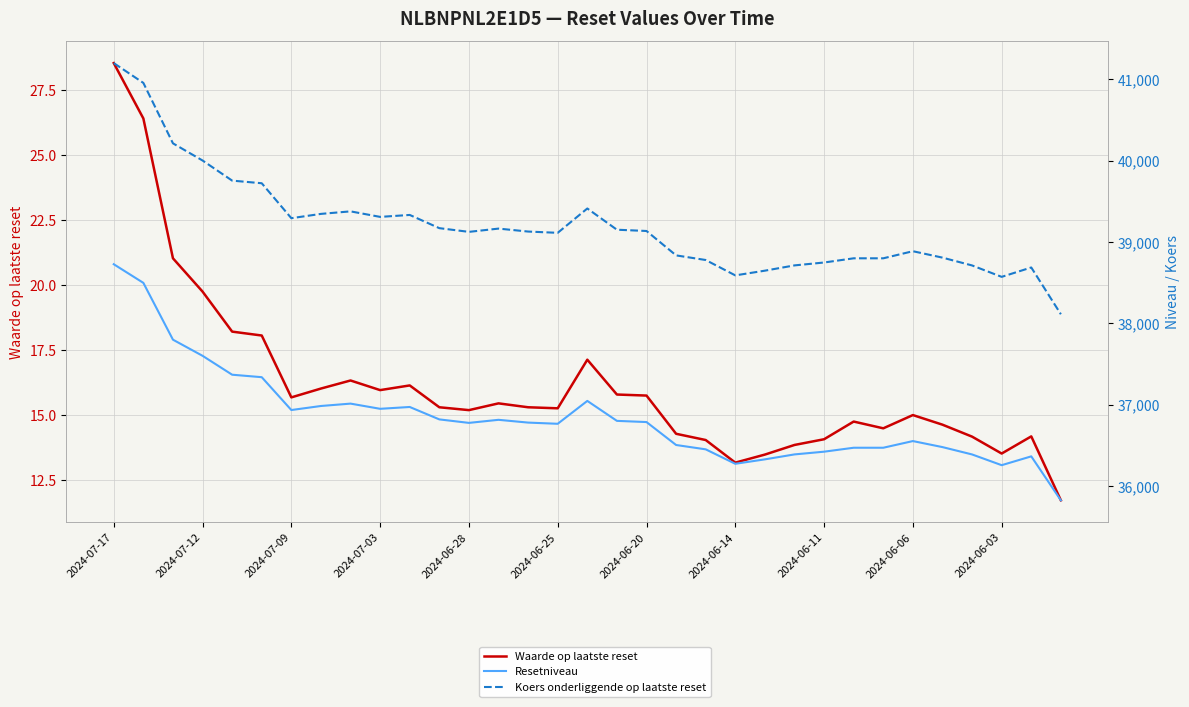

True or false: Waarde op laatste reset and Resetniveau cross at least once.

False